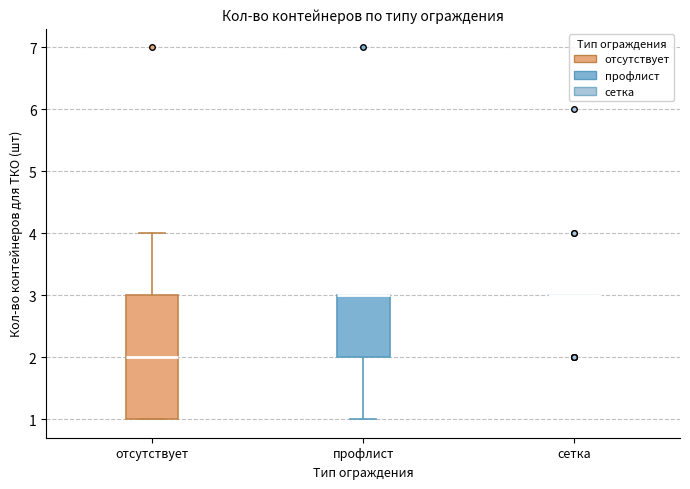

Reading left to right, read every box against the y-axis: the position of its median line, the range the box covers, and the ends of its whiskers. The values are not printed on the chart, so give them approximately, as read against the axis.

отсутствует: median 2, box 1 to 3, whiskers 1 to 4
профлист: median 3 (drawn on the box's upper edge), box 2 to 3, whiskers 1 to 3
сетка: box collapsed to a line at 3, whiskers 3 to 3